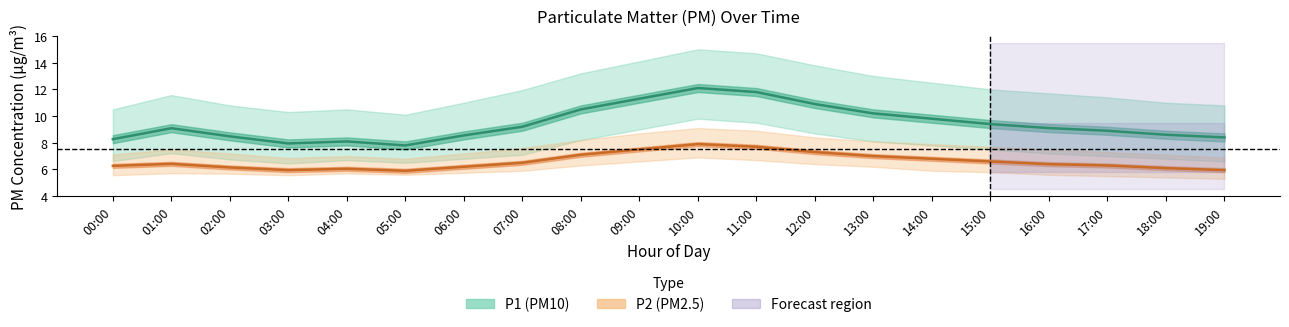

What is the sum of all P1_upper values?

239.9